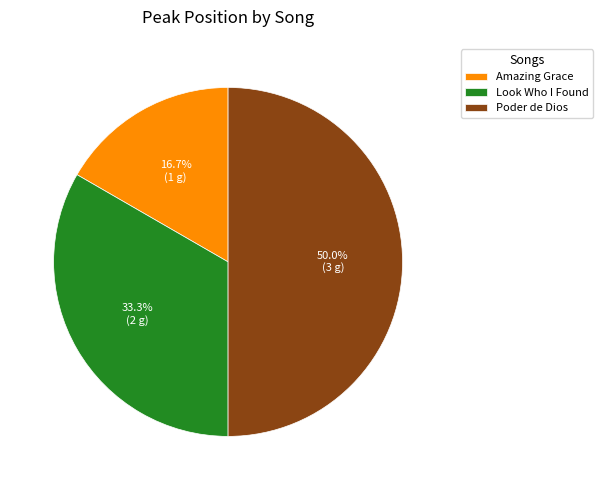

To the nearest percent, what portion does Amazing Grace represent?

17%